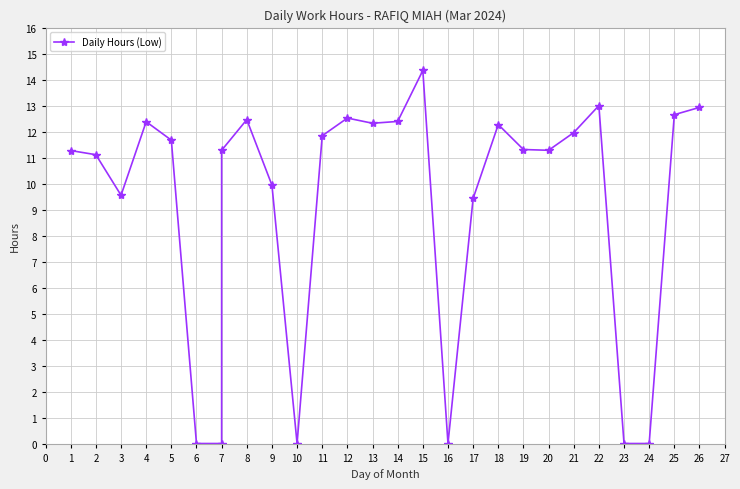

Reading left to right, list all the values displayed in this chart.

11.3	11.1	9.6	12.4	11.7	0.0	0.0	11.3	12.5	9.9	0.0	11.8	12.5	12.3	12.4	14.3	0.0	9.4	12.3	11.3	11.3	12.0	13.0	0.0	0.0	12.7	12.9